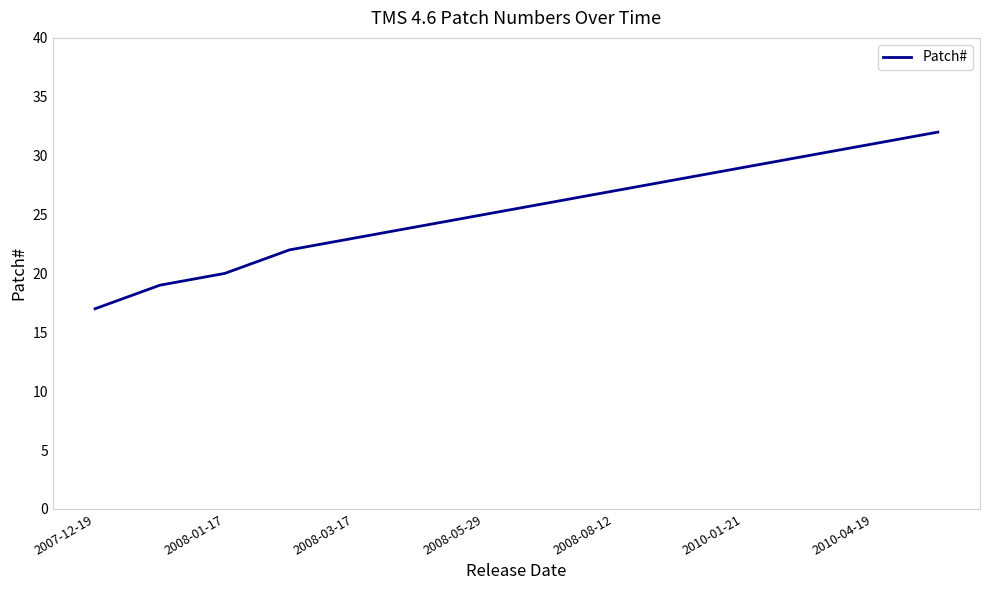

What is the greatest value displayed?

32